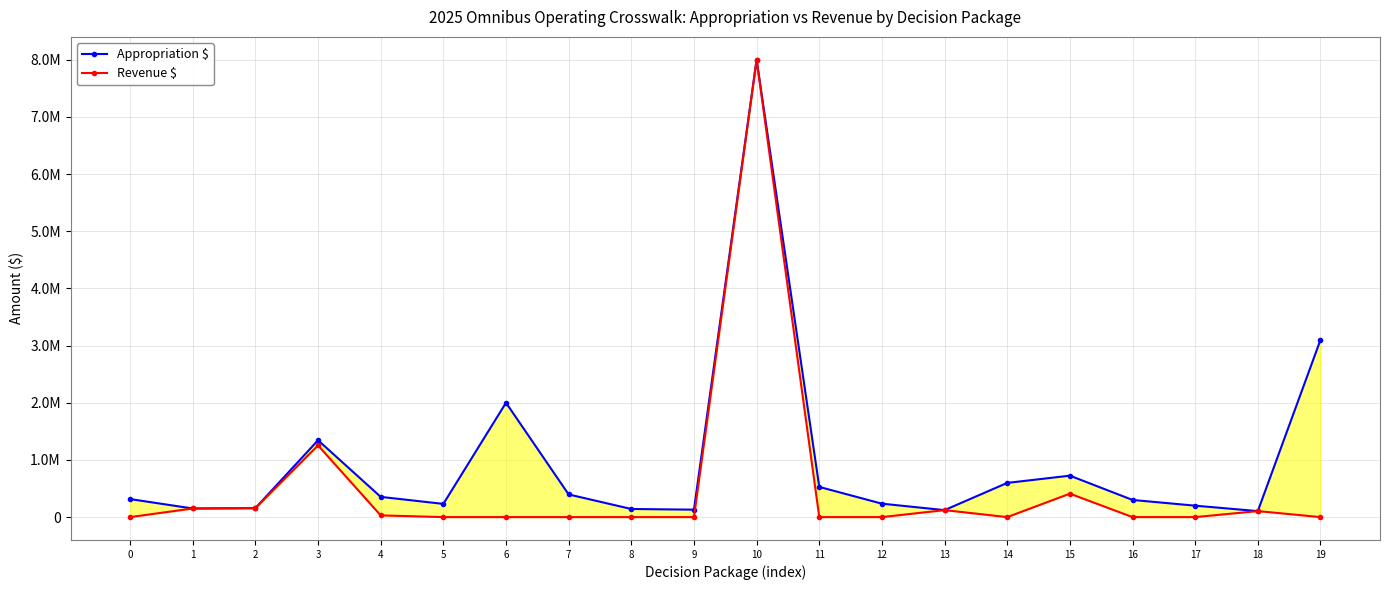

True or false: Appropriation $ and Revenue $ cross at least once.

False